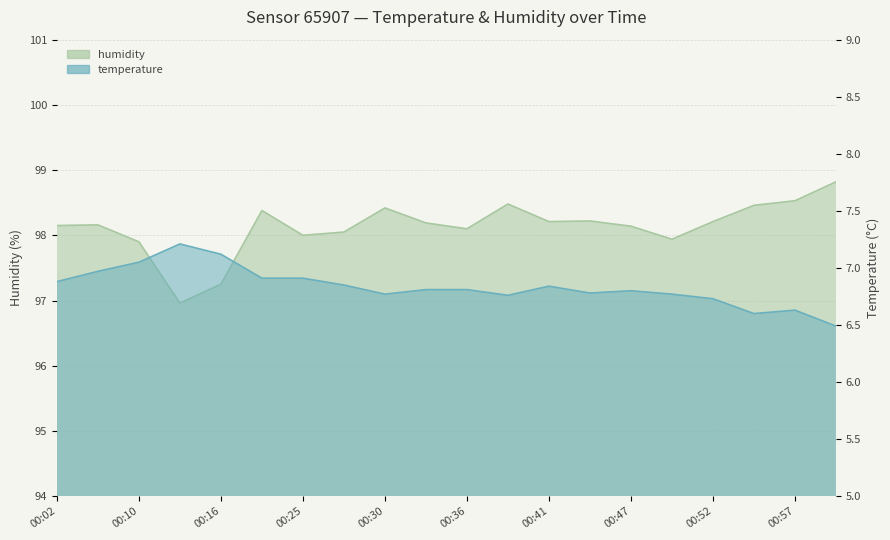

Which label corresponds to the smallest value in the chart?

01:00